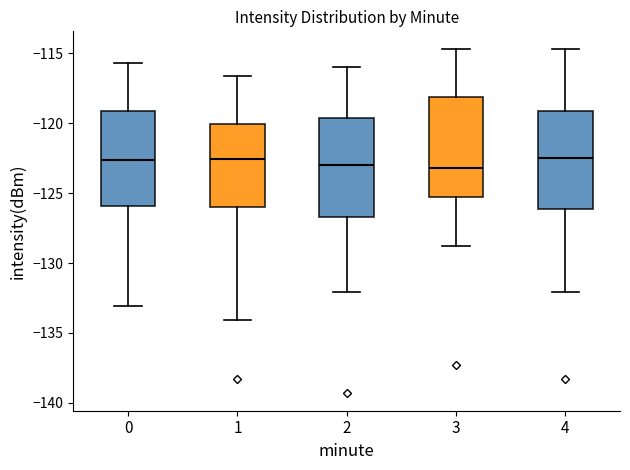

Where is the upper edge of the box at x = 3 on the y-axis? The values are not printed on the chart, so give them approximately, as read against the axis.

-118.0